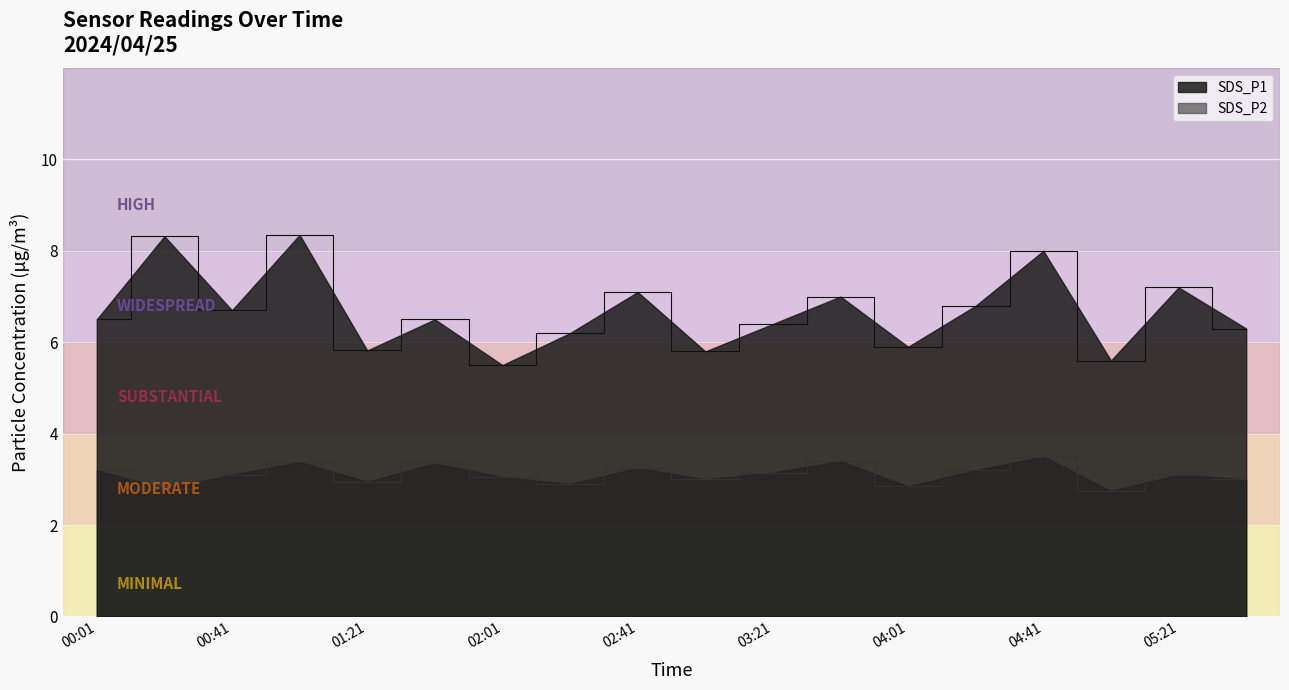

What is the sum of the SDS_P2 values at 02:41 and 03:01?

6.2